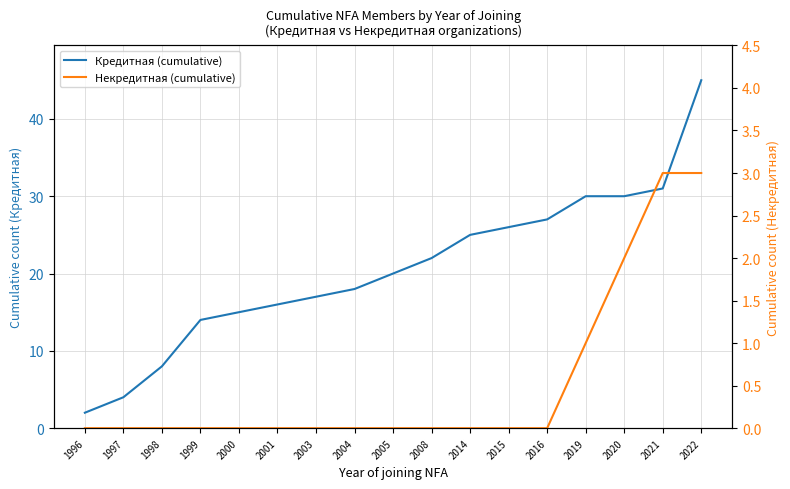

True or false: Некредитная (cumulative) and Кредитная (cumulative) cross at least once.

False